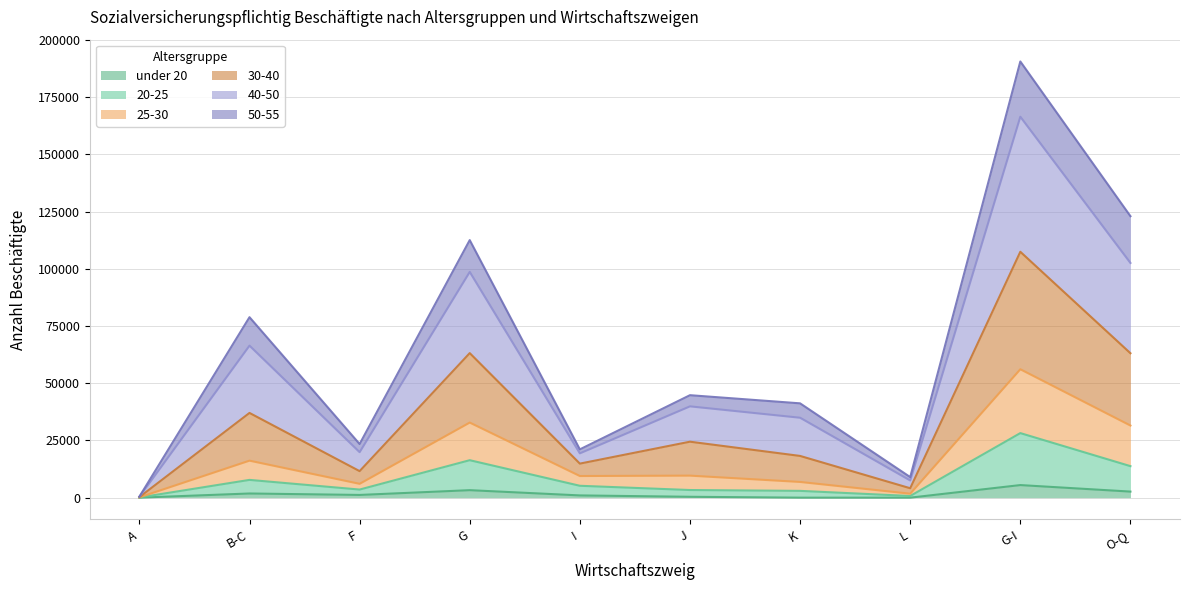

Which series changed the most between A and K?

40-50